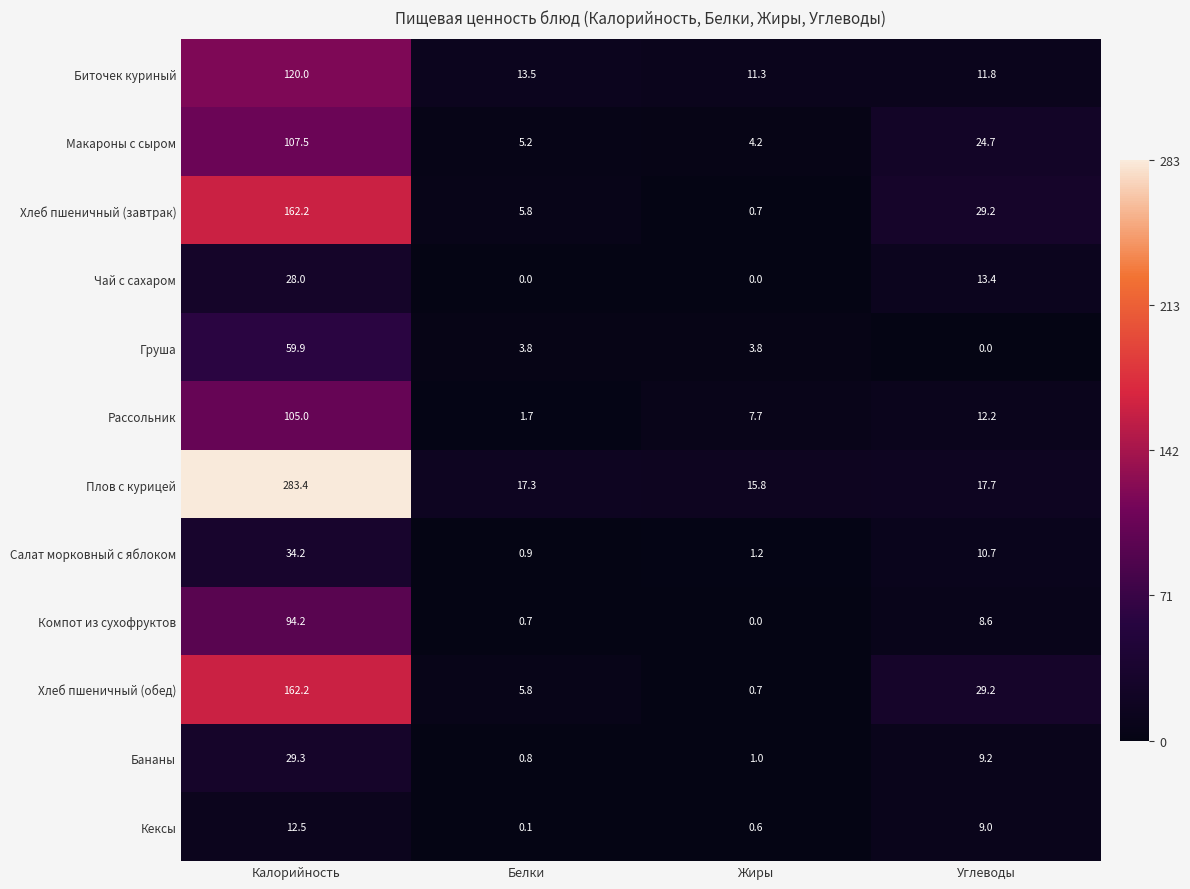

Is it true that Груша equals 20.4 at Углеводы?

False